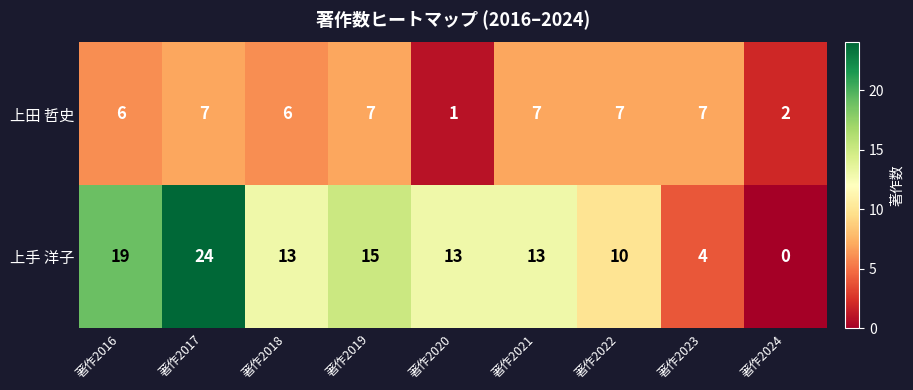

At which category does the chart reach its minimum across all series?

著作2024